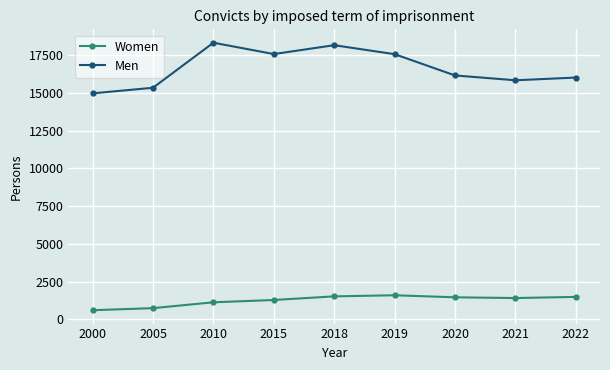

What is the difference between the Men values at 2018 and 2019?

595